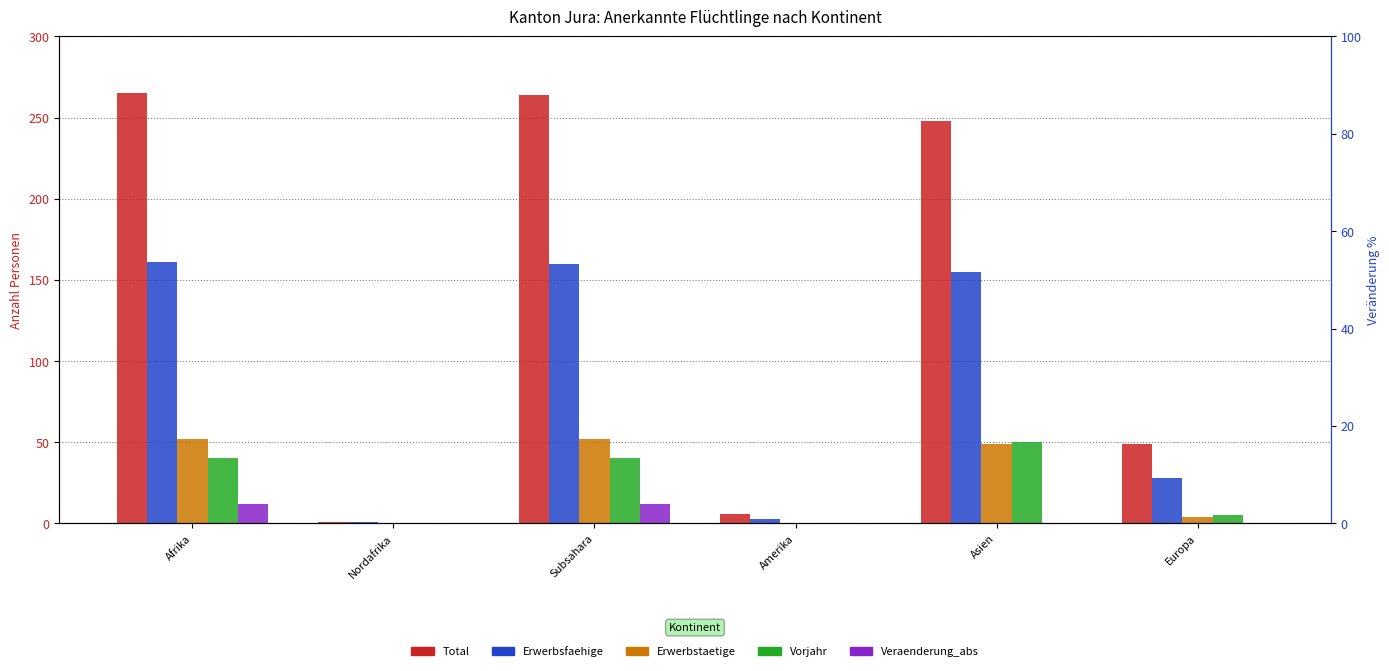

What is the difference between the highest and lowest values at Subsahara?

252